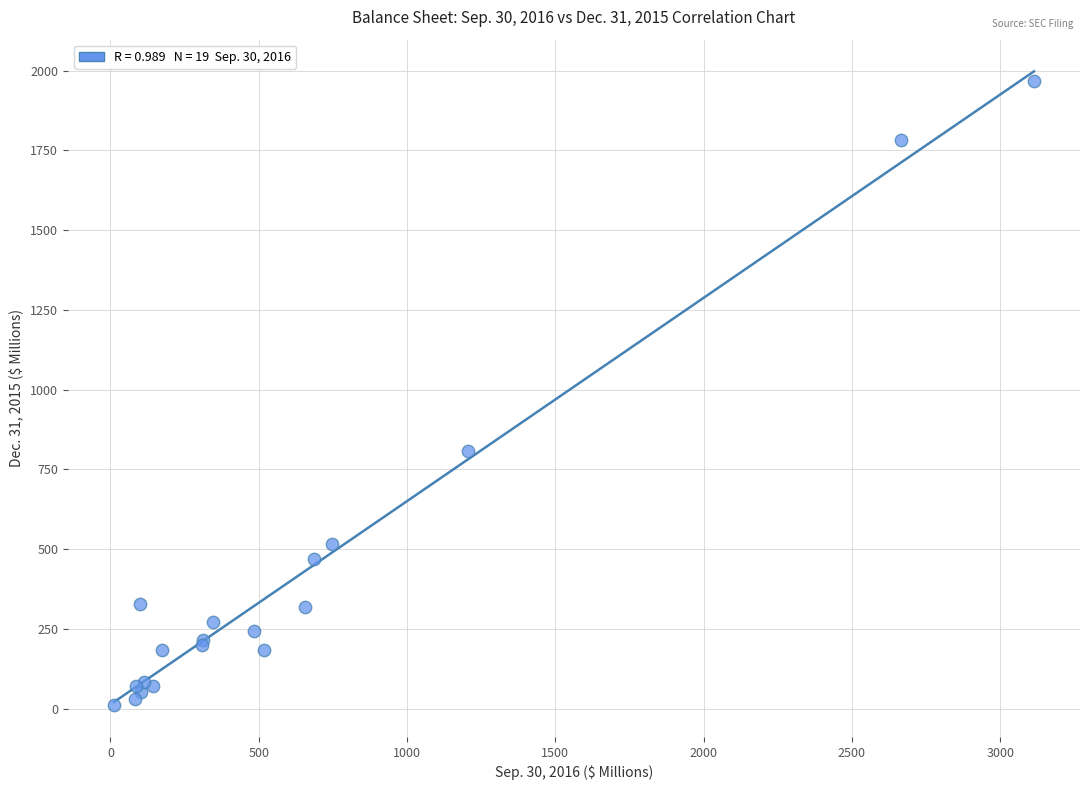

What Y value in the scatter plot is closest to 989?

808.9